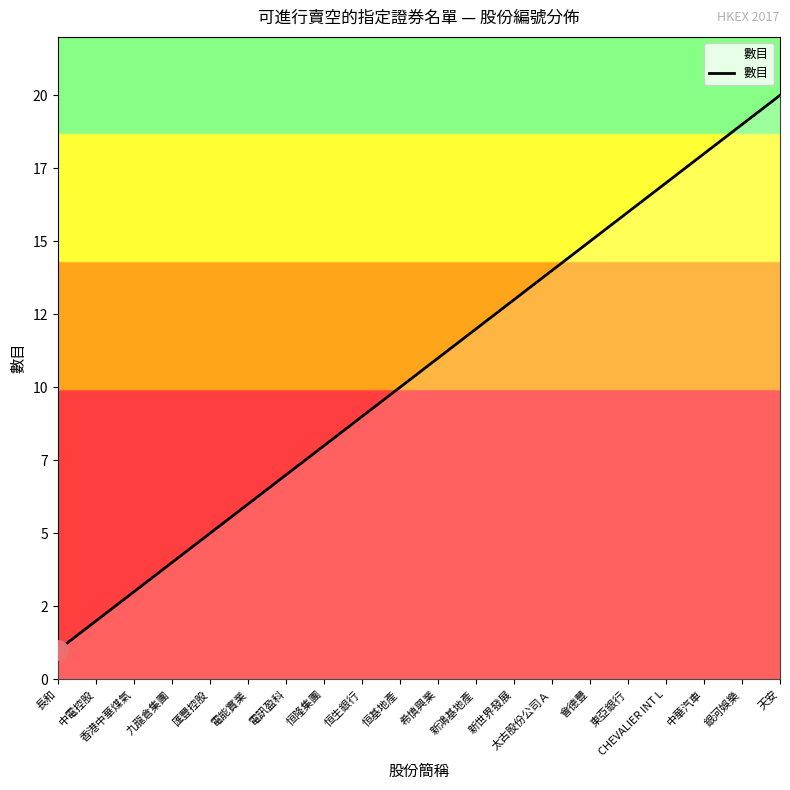

What is the maximum value shown in the chart?

20